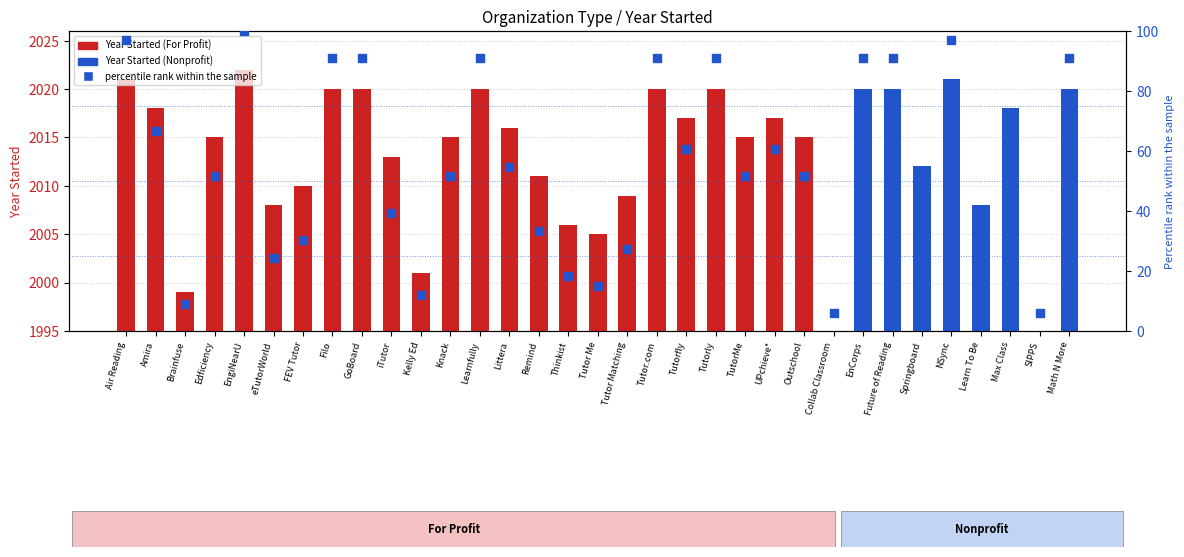

What is the change in value from Thinkist to Tutor.com?

+72.7